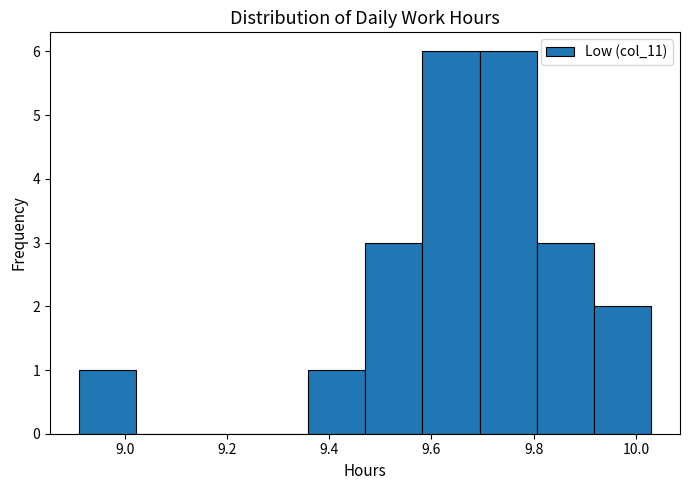

Reading left to right, transcribe this chart: for each bar, give the range it covers on the x-axis and its height. Neither the bar edges nor the heights are printed on the chart, so give them approximately, as read against the axes.

8.910 to 9.022: 1
9.022 to 9.134: 0
9.134 to 9.246: 0
9.246 to 9.358: 0
9.358 to 9.470: 1
9.470 to 9.582: 3
9.582 to 9.694: 6
9.694 to 9.806: 6
9.806 to 9.918: 3
9.918 to 10.030: 2